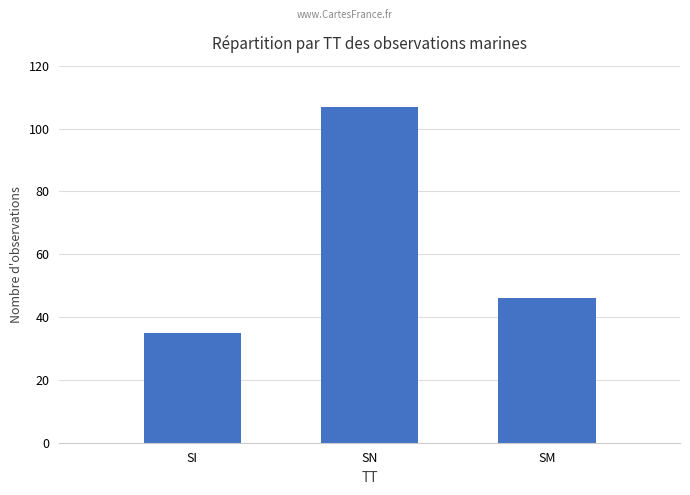

Reading left to right, list all the values displayed in this chart.

SI=35	SN=107	SM=46